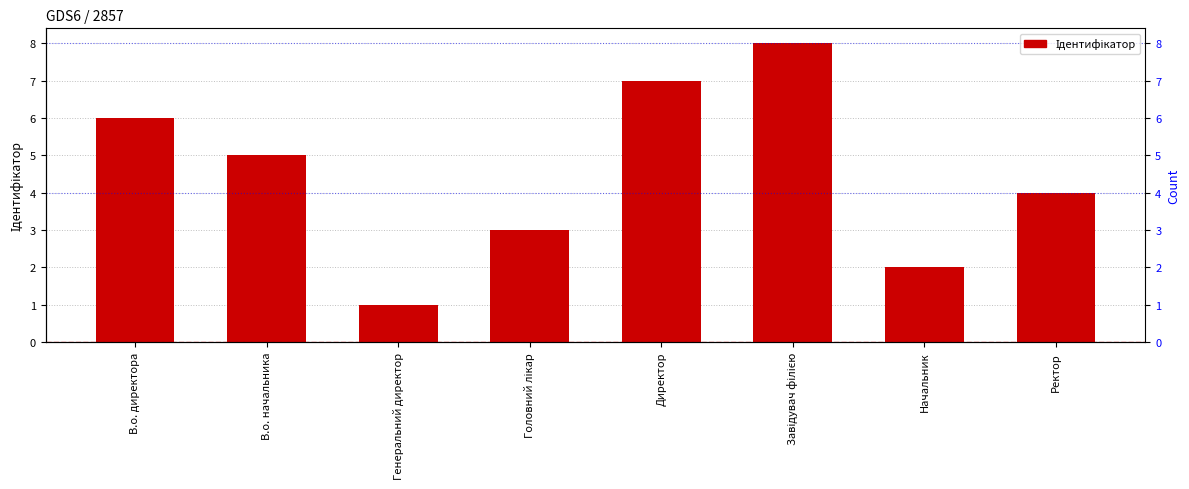

Which label corresponds to the largest value in the chart?

Завідувач філією